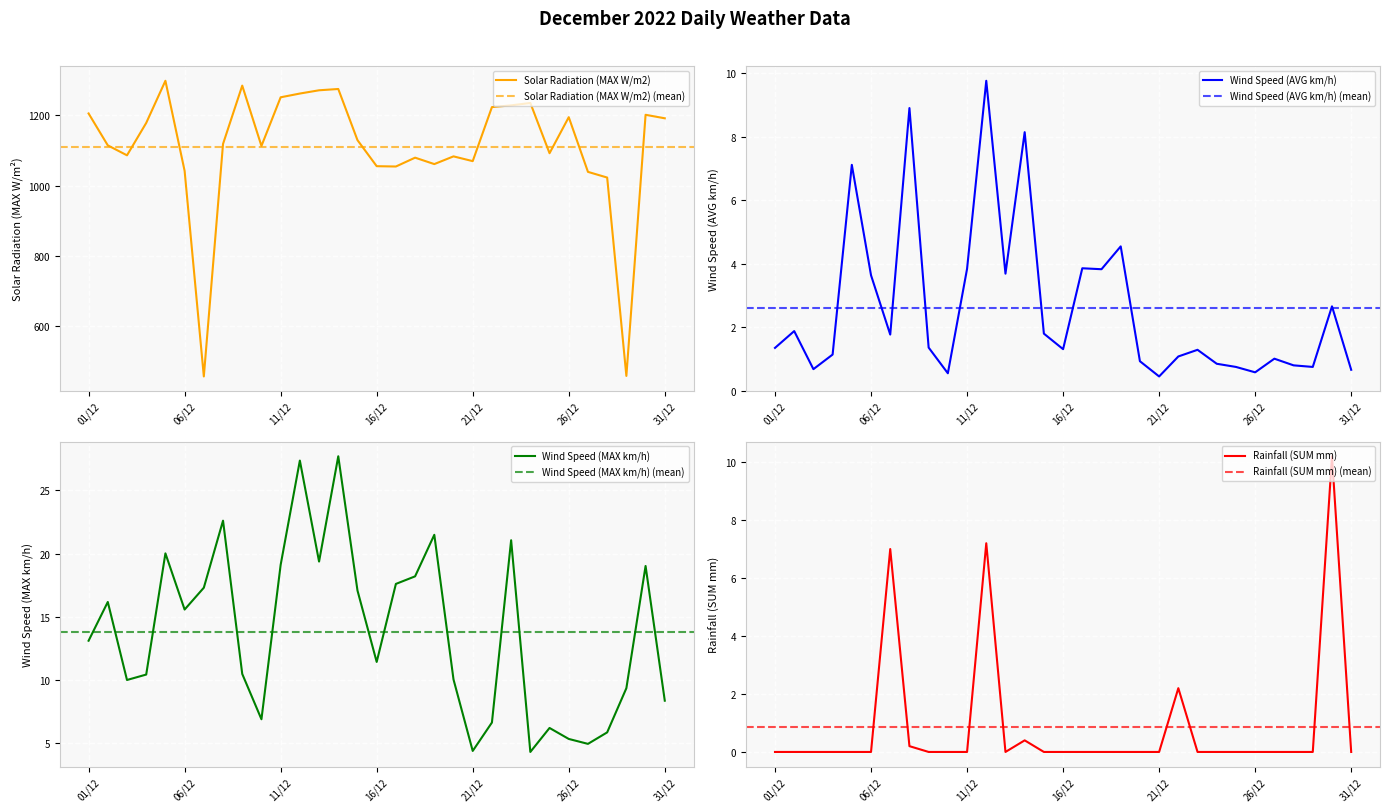

Which series changed the most between 04/12 and 09/12?

Solar Radiation (MAX W/m2)